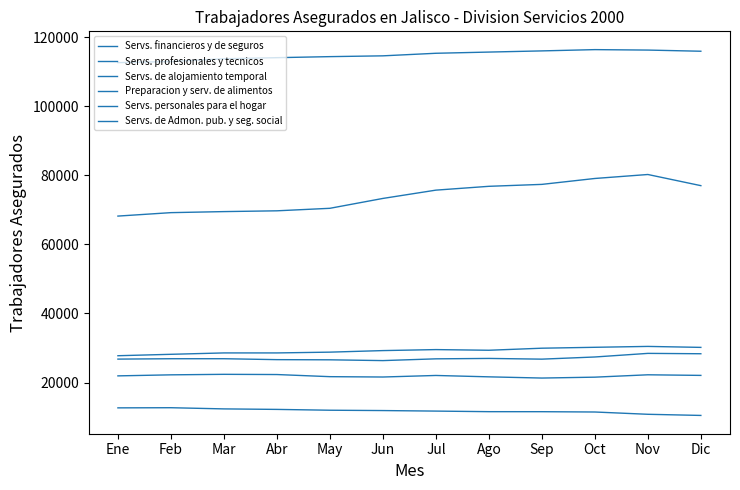

What position from the right is Mar?

10